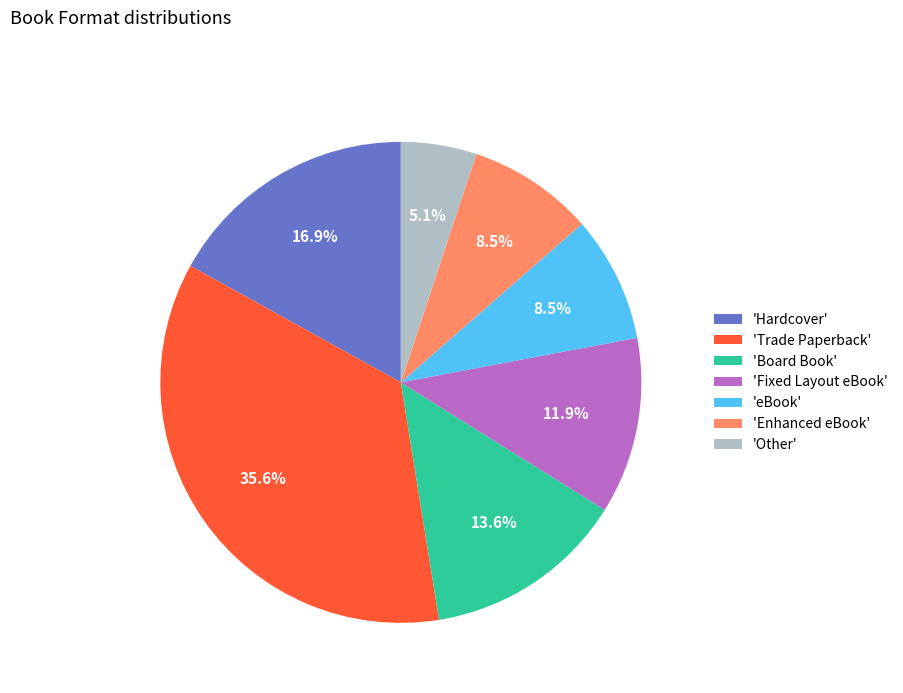

Which has a higher value, 'eBook' or 'Hardcover'?

'Hardcover'